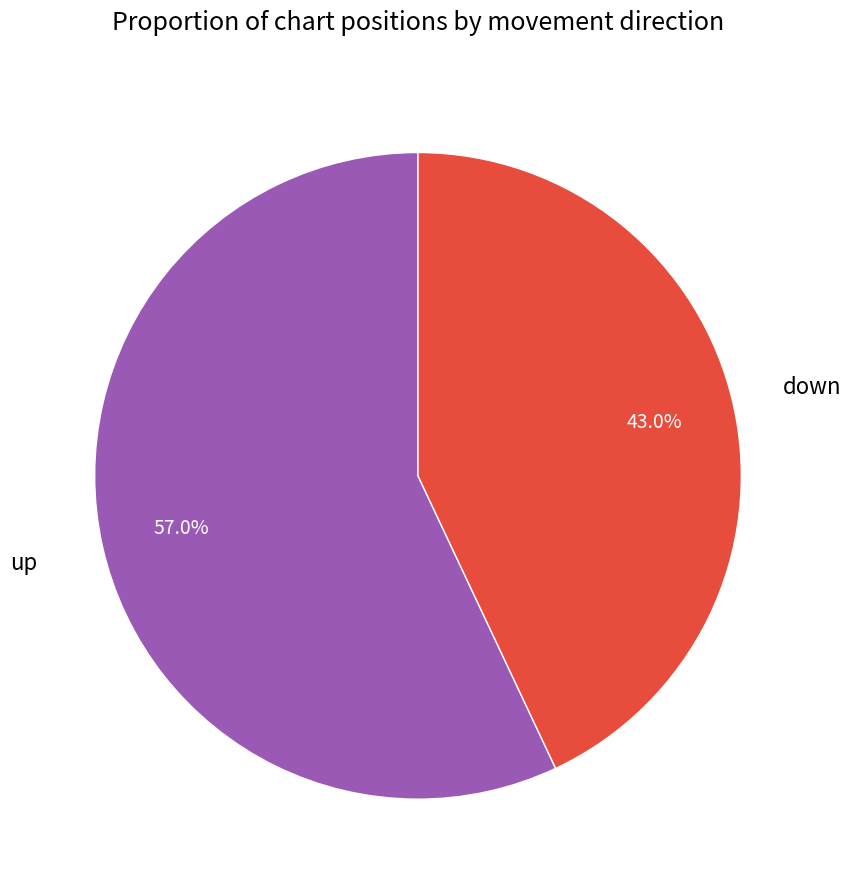

What is the ratio of the value at up to the value at down?

1.3